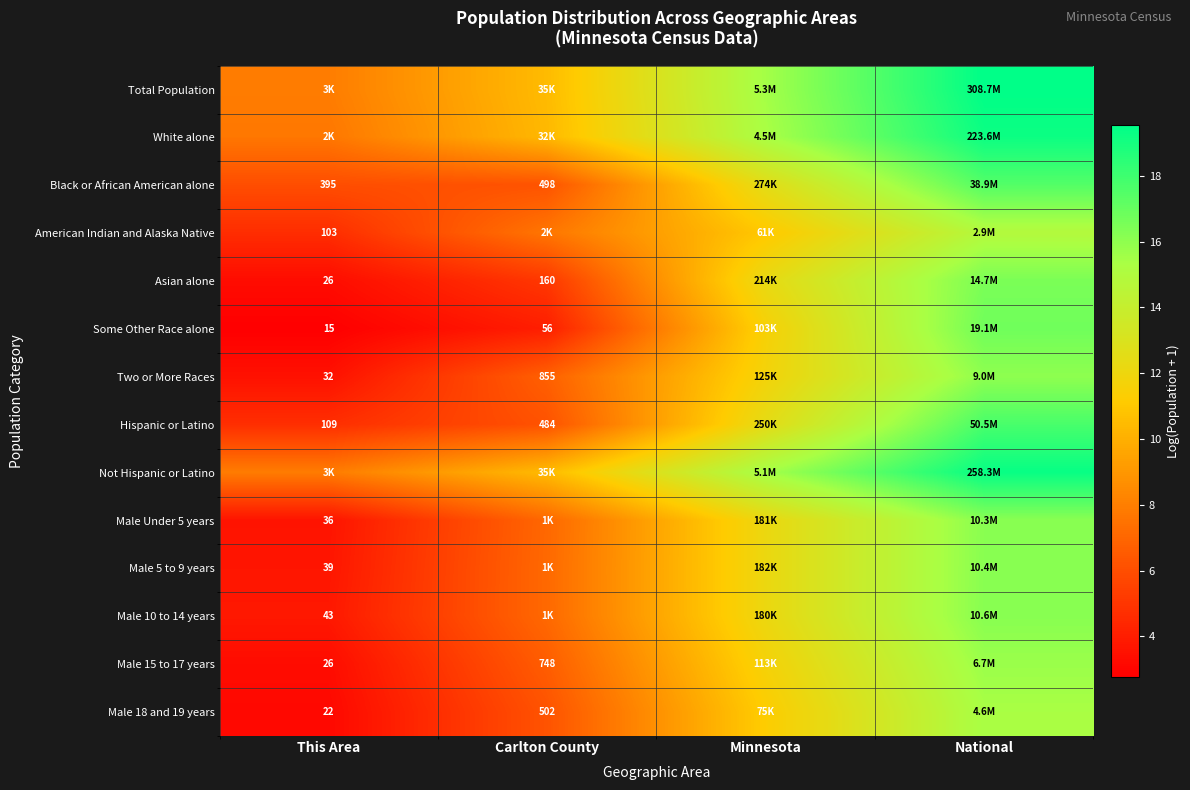

At how many categories does at least one series exceed 9?

3